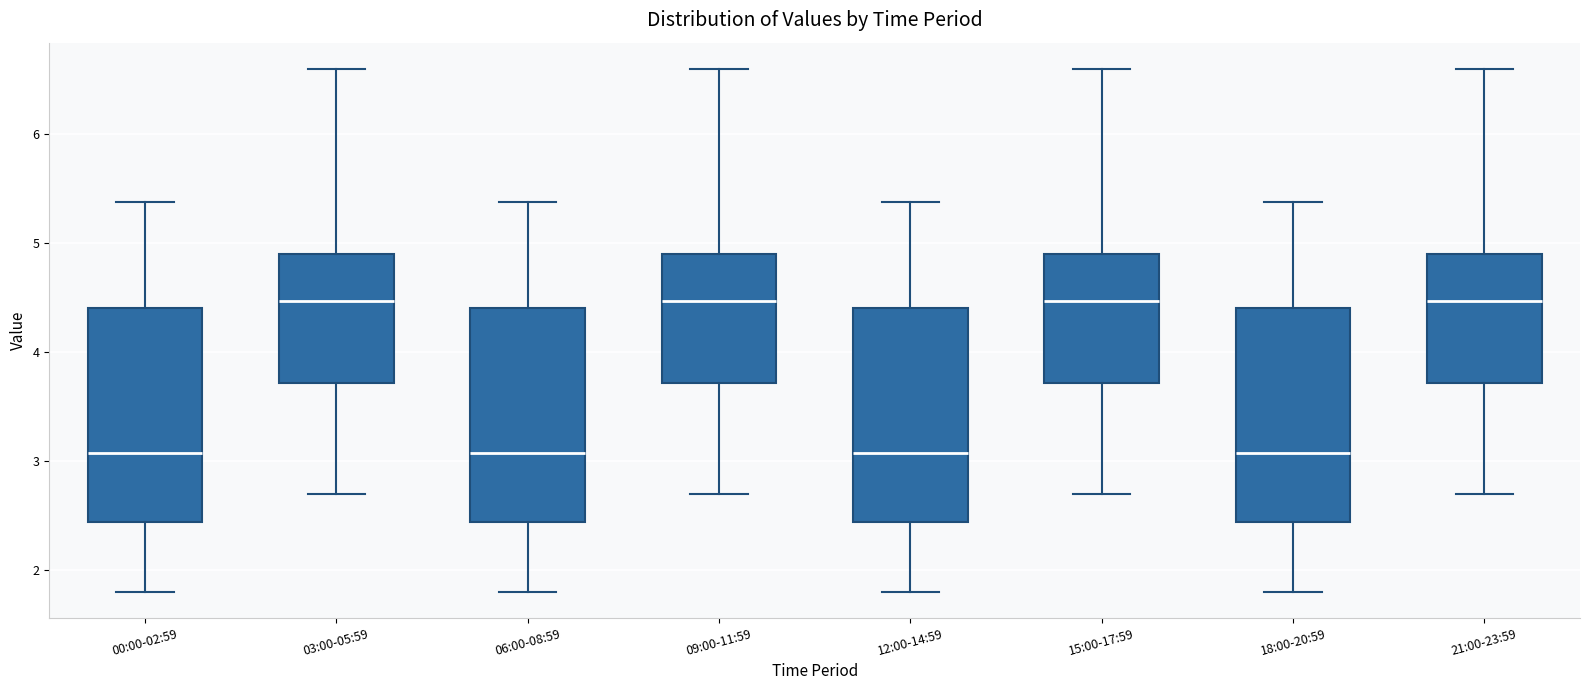

Reading left to right, transcribe this box plot: for each box, give where its median line is, the range the box spans, and where its two whiskers end, as read against the y-axis. The values are not printed on the chart, so give them approximately, as read against the axis.

00:00-02:59: median 3.1, box 2.4 to 4.4, whiskers 1.8 to 5.4
03:00-05:59: median 4.5, box 3.7 to 4.9, whiskers 2.7 to 6.6
06:00-08:59: median 3.1, box 2.4 to 4.4, whiskers 1.8 to 5.4
09:00-11:59: median 4.5, box 3.7 to 4.9, whiskers 2.7 to 6.6
12:00-14:59: median 3.1, box 2.4 to 4.4, whiskers 1.8 to 5.4
15:00-17:59: median 4.5, box 3.7 to 4.9, whiskers 2.7 to 6.6
18:00-20:59: median 3.1, box 2.4 to 4.4, whiskers 1.8 to 5.4
21:00-23:59: median 4.5, box 3.7 to 4.9, whiskers 2.7 to 6.6